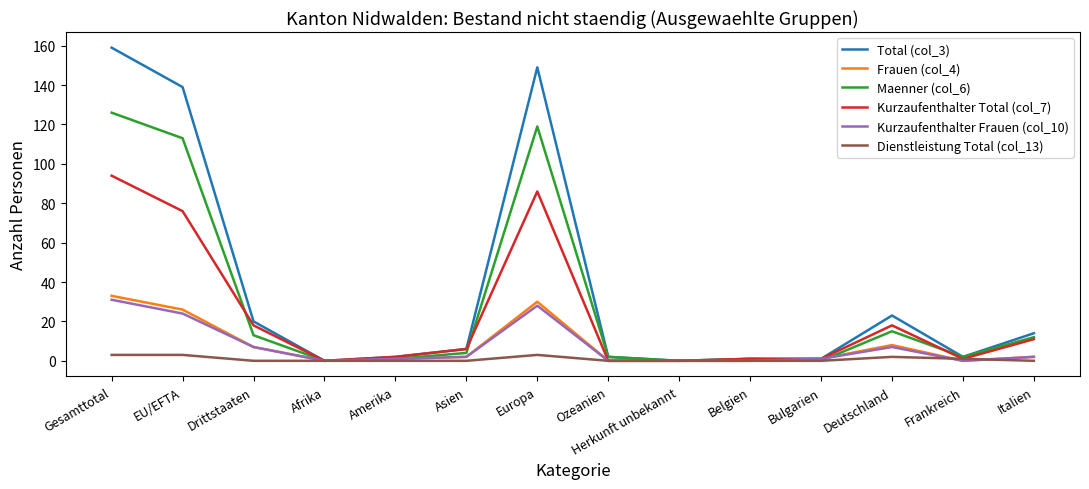

At which category is the sum across all series the highest?

Gesamttotal